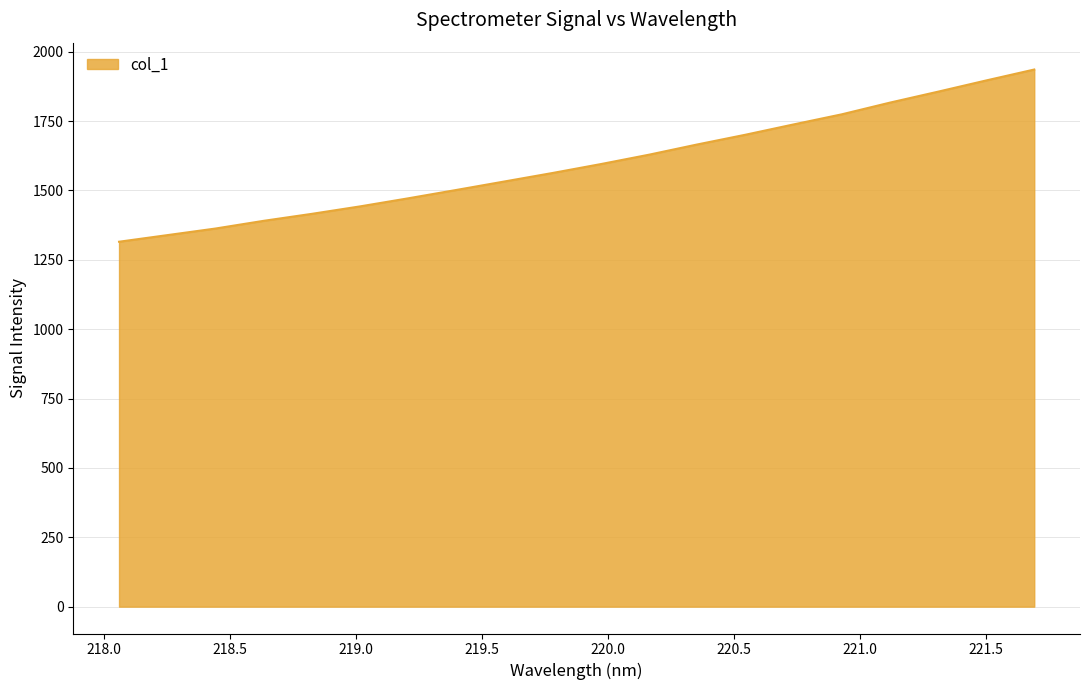

What is the difference between the maximum and minimum values?

620.6